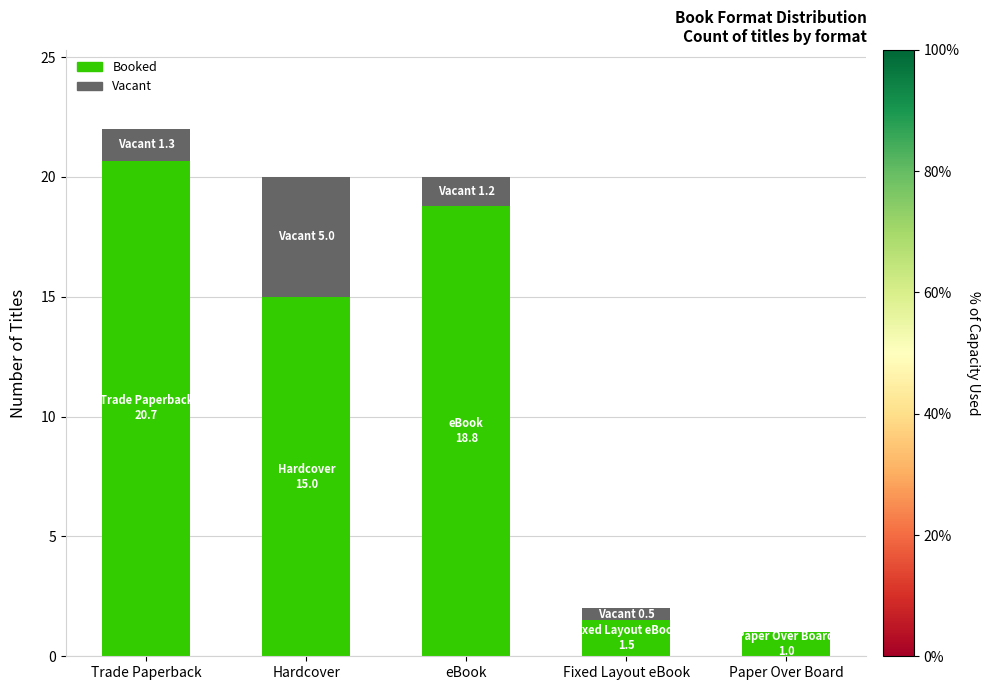

What is the sum of all Booked values?

57.0